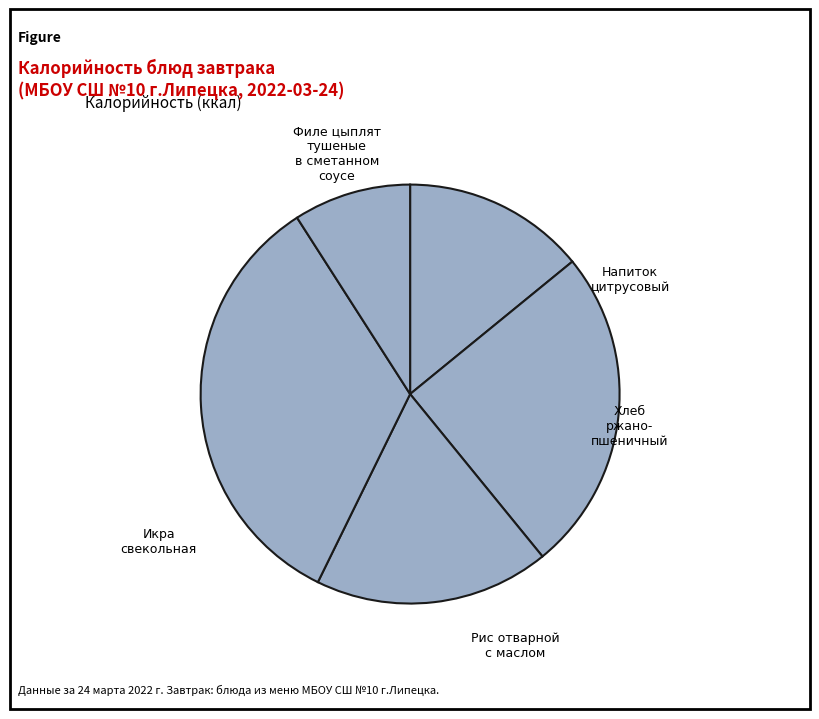

Count the number of slices in the pie.

5